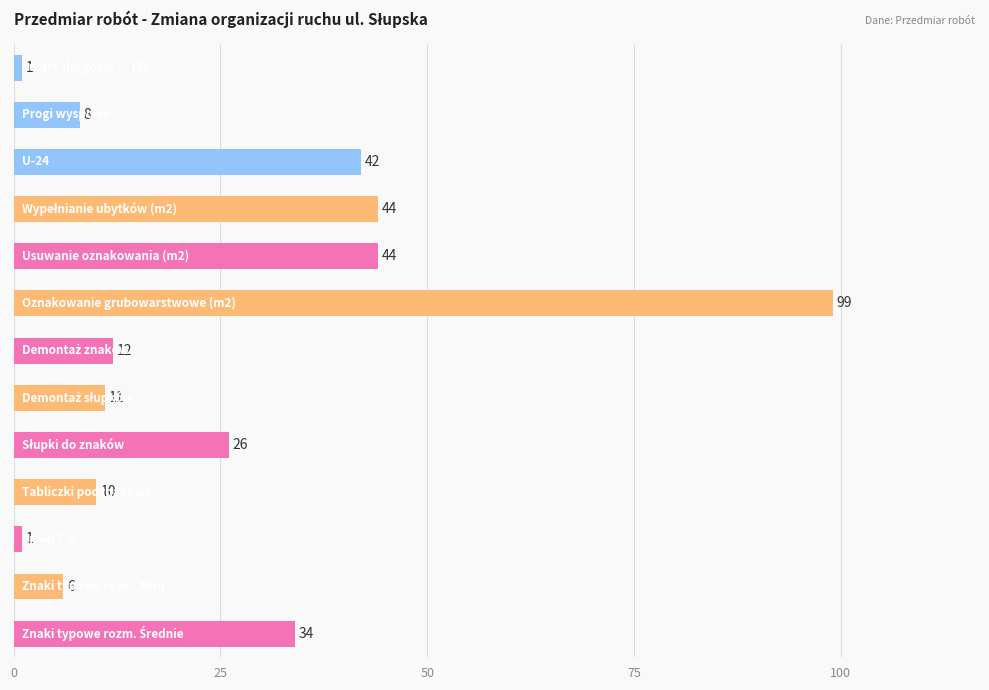

What is the difference between the maximum and second lowest values?

98